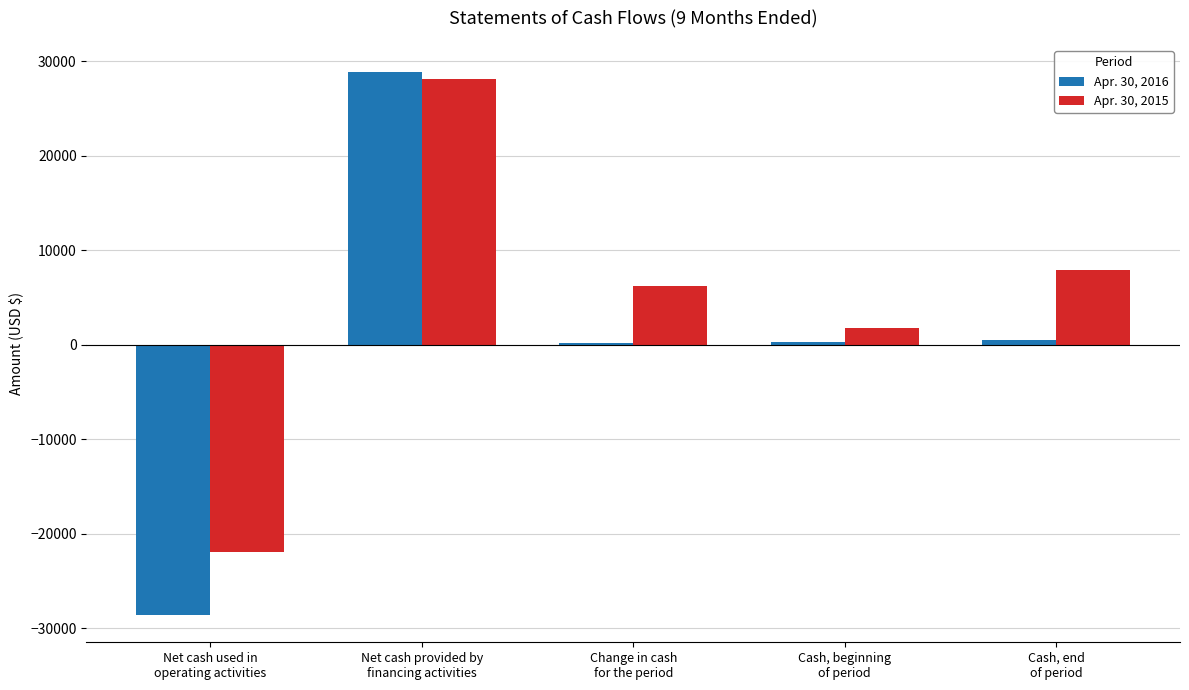

What is the highest value of the Apr. 30, 2016 series?

28860